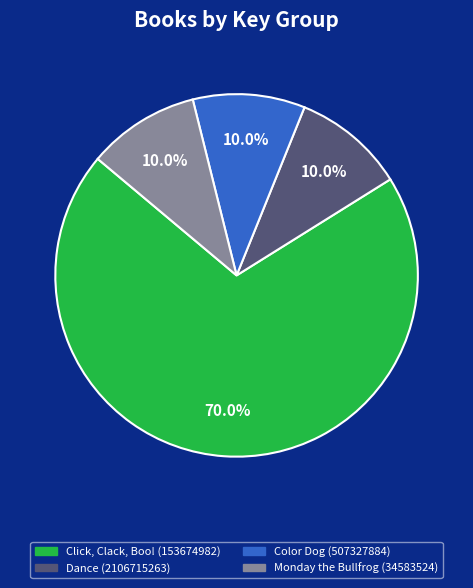

Which slice represents more than half of the pie?

Click, Clack, Boo! (153674982)